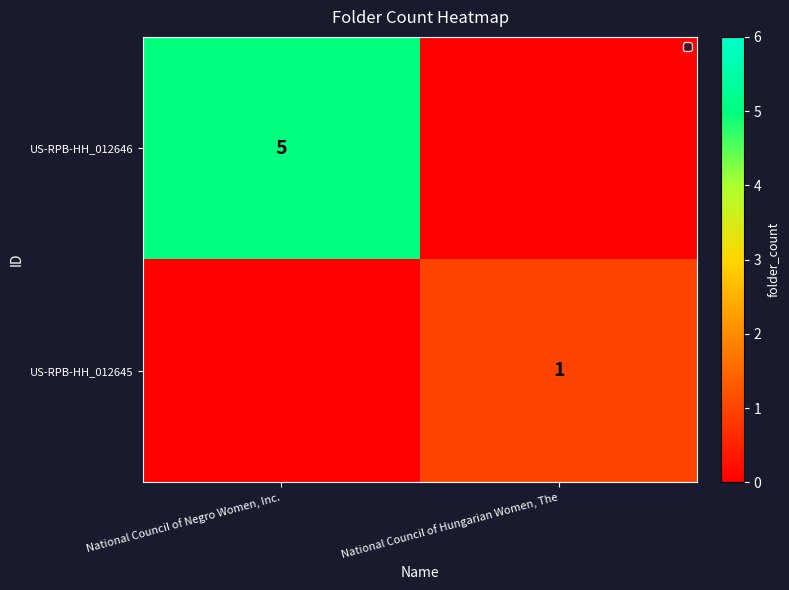

Is it true that US-RPB-HH_012646 equals 8 at National Council of Negro Women, Inc.?

False